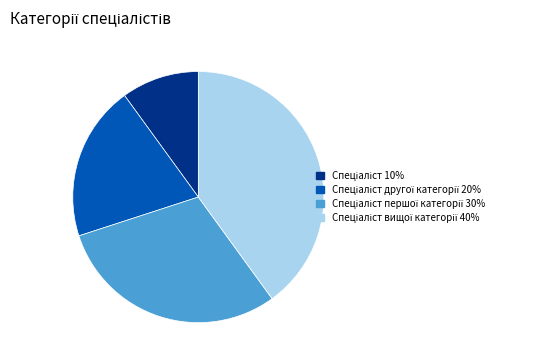

Is there any slice that represents more than half of the pie?

No